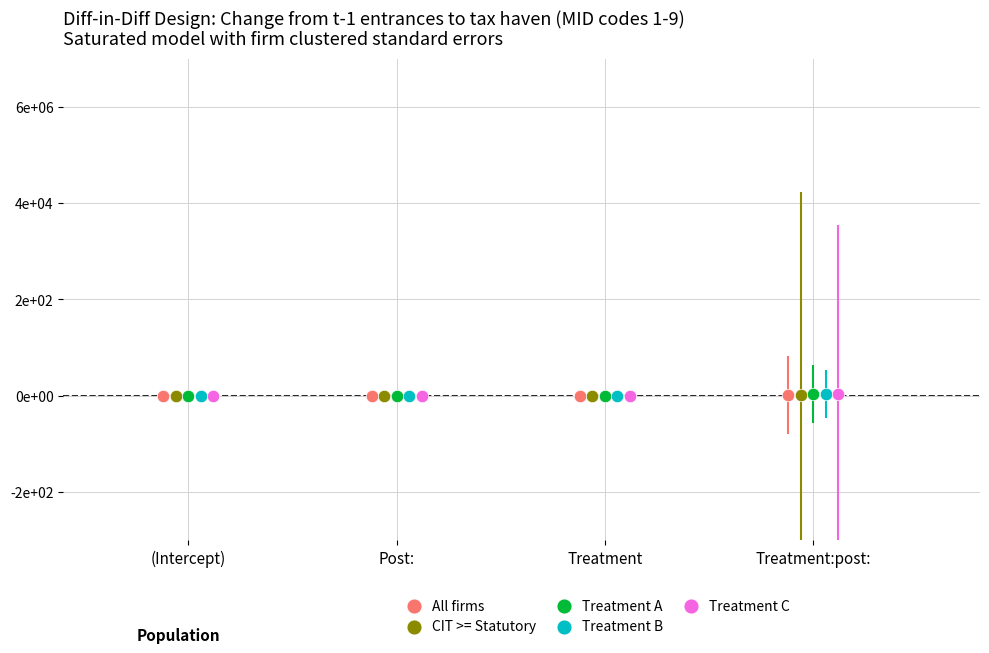

What are all the series names shown in the legend?

All firms, CIT >= Statutory, Treatment A, Treatment B, Treatment C